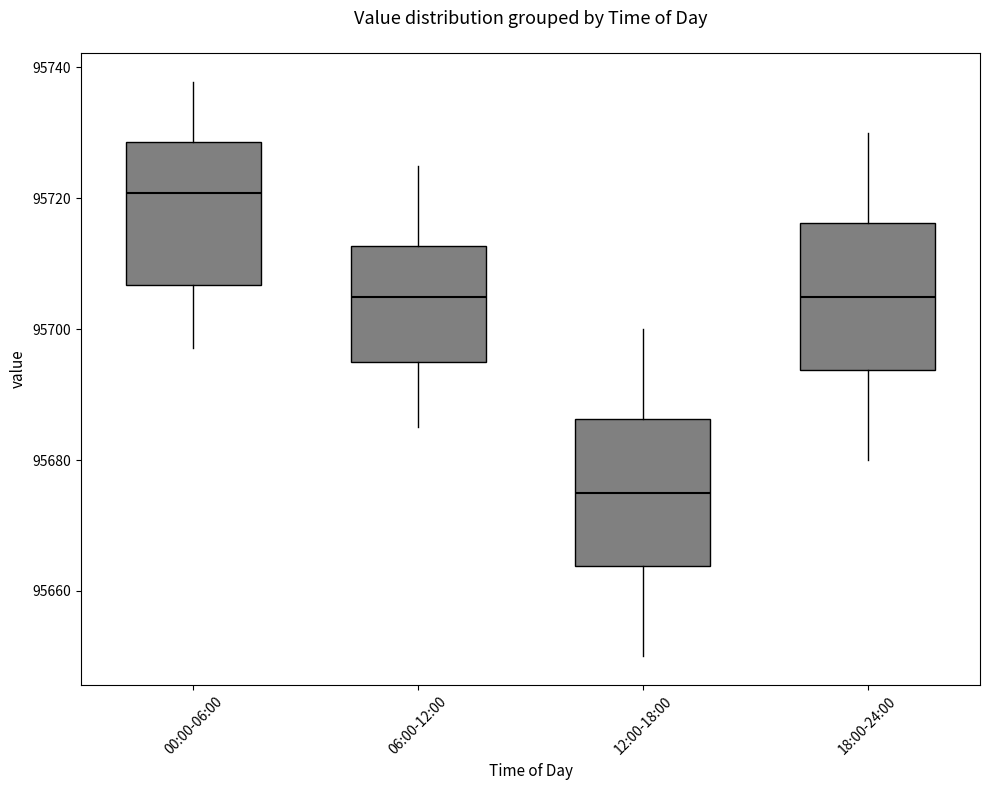

Where does the median line of the box for 06:00-12:00 sit on the y-axis? The values are not printed on the chart, so give them approximately, as read against the axis.

95706